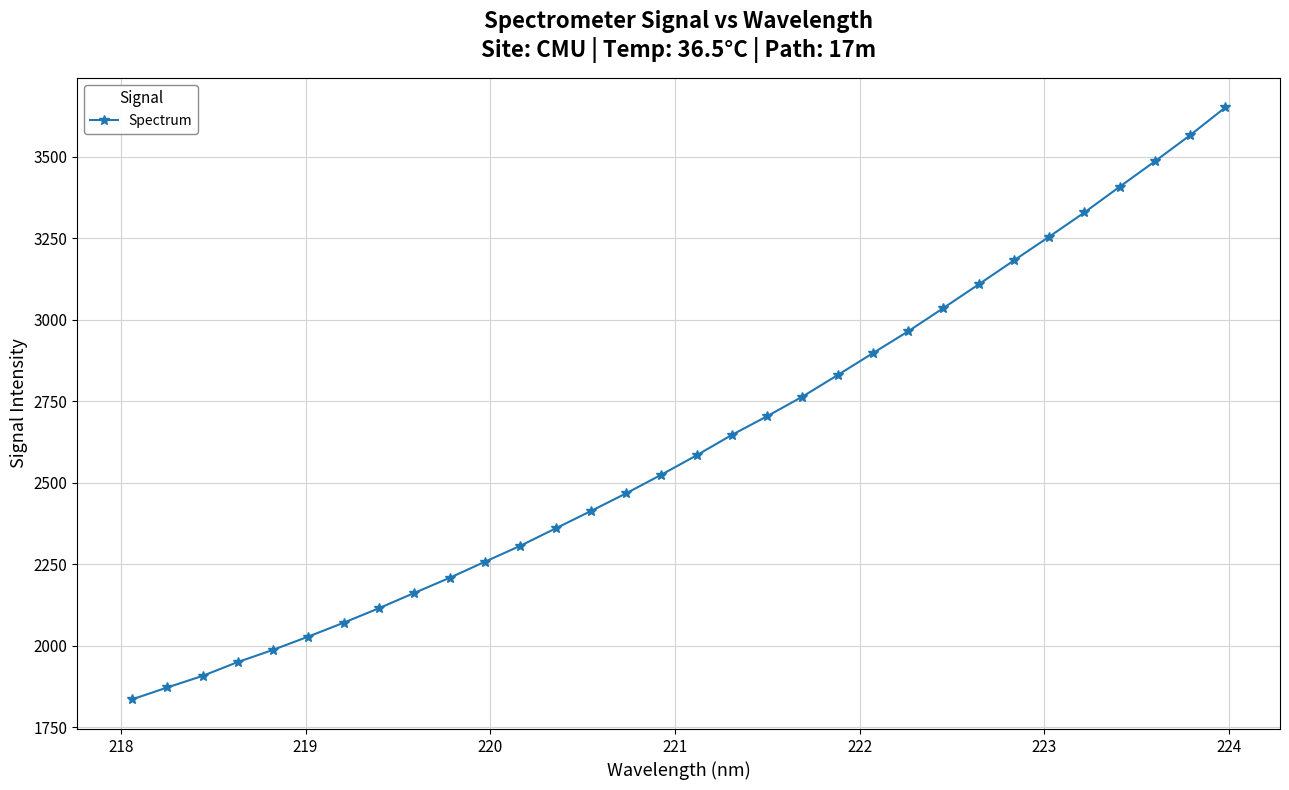

True or false: there are more than 0 points higher than both neighbors.

False